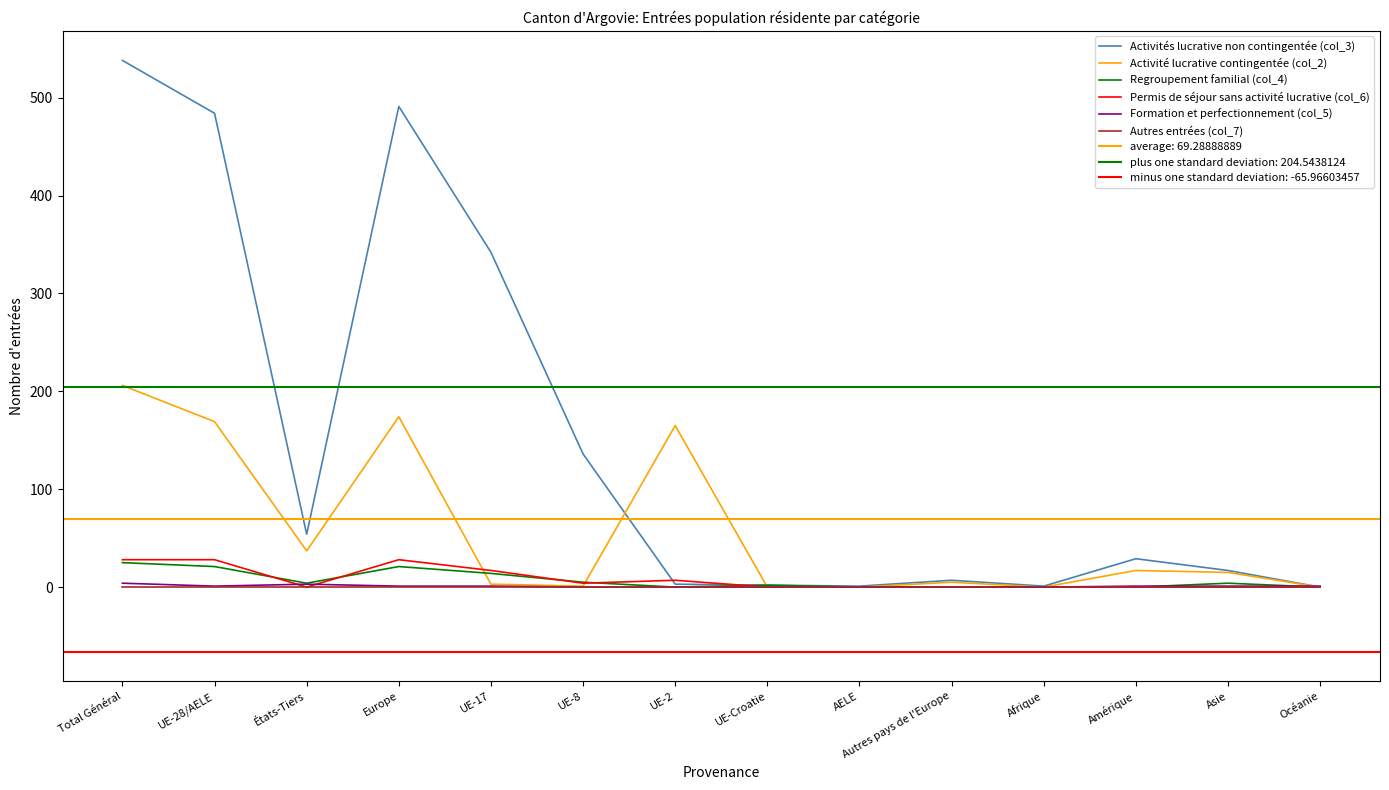

What position from the left is UE-28/AELE?

2